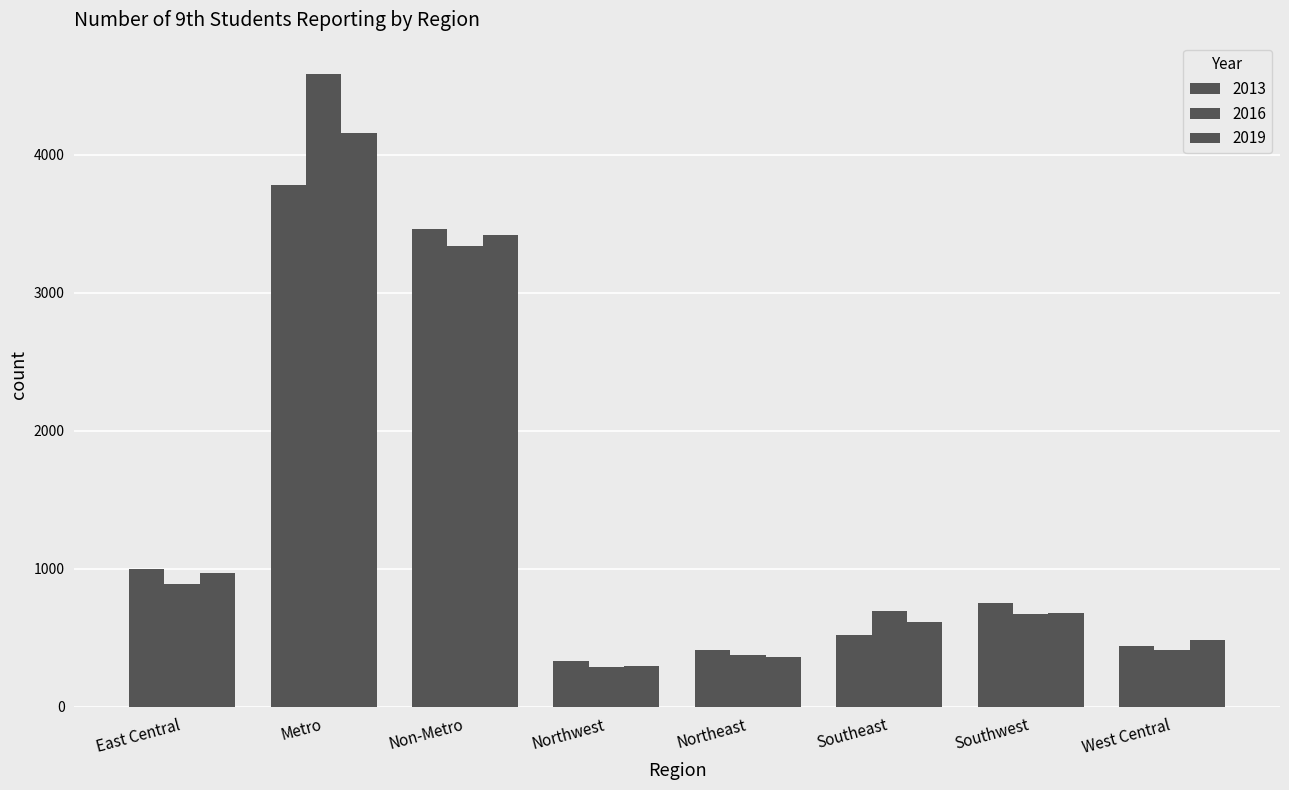

What is the total value across all series at Northeast?

1156